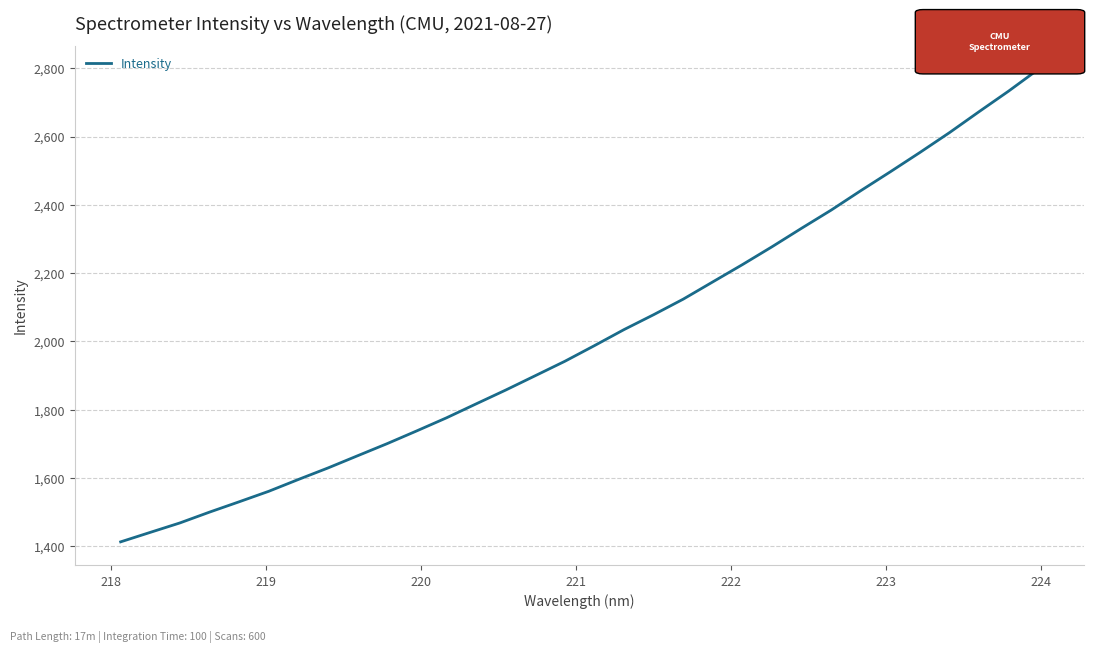

What is the smallest value displayed?

1413.2